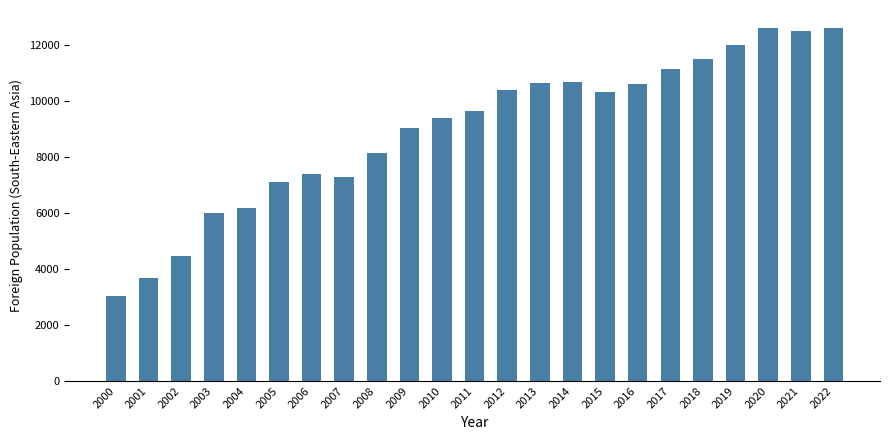

What is the value of the 1st bar from the left?

3042